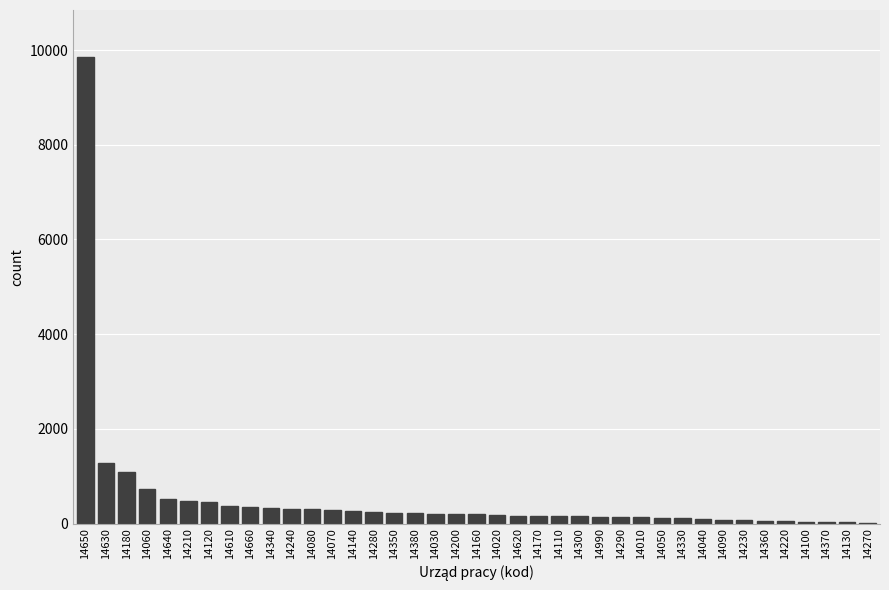

True or false: the data shows 155 at 14620.

True